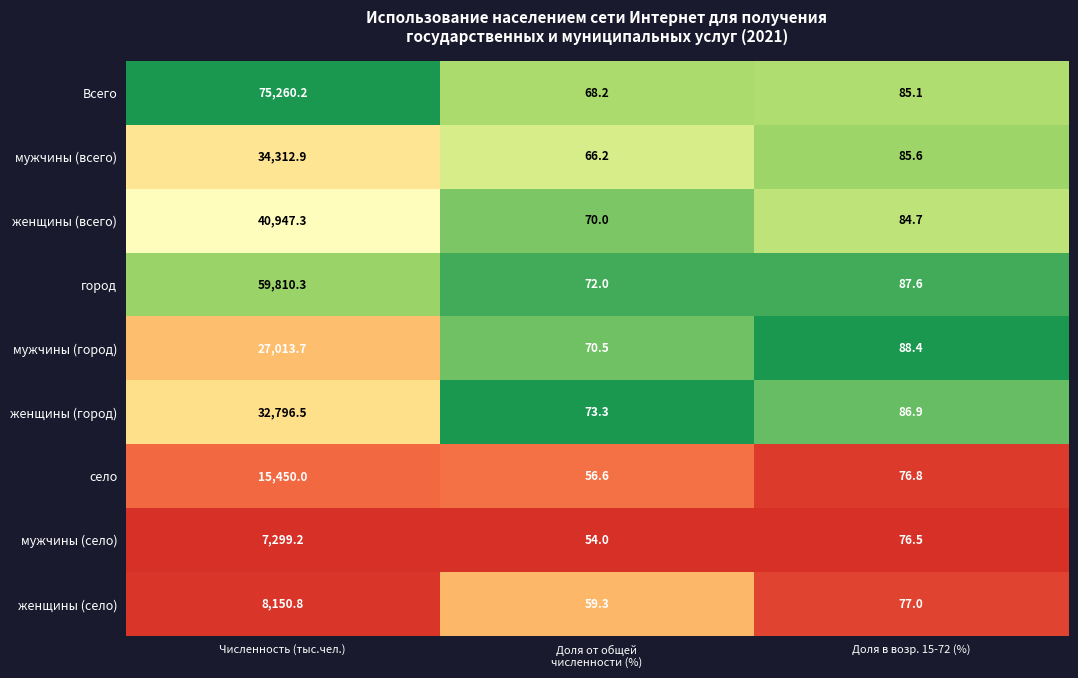

List the series in order of their peak value, highest first.

Всего, город, женщины (всего), мужчины (всего), женщины (город), мужчины (город), село, женщины (село), мужчины (село)